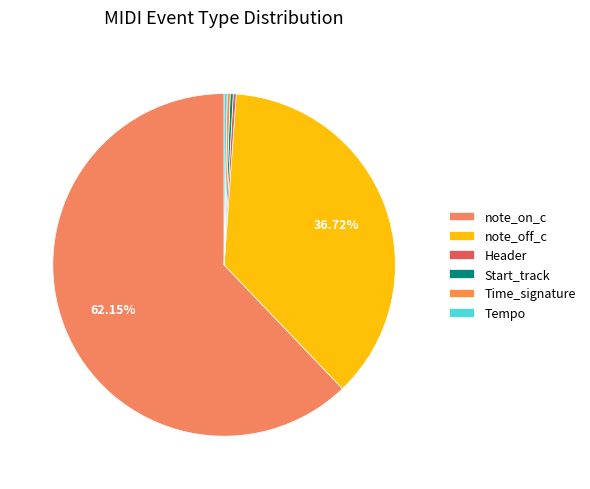

How many segments does this pie chart have?

6